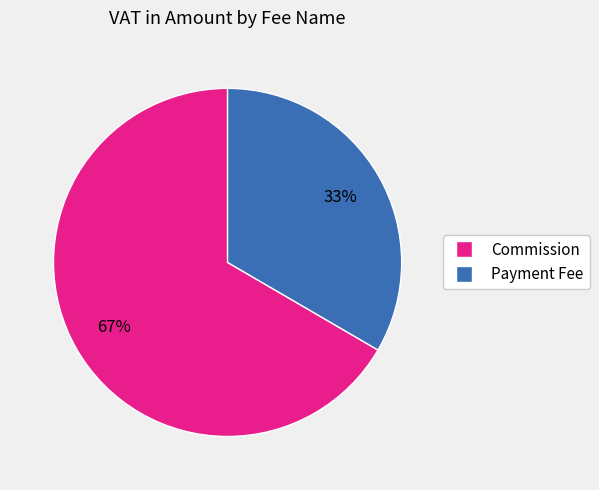

Count the number of slices in the pie.

2